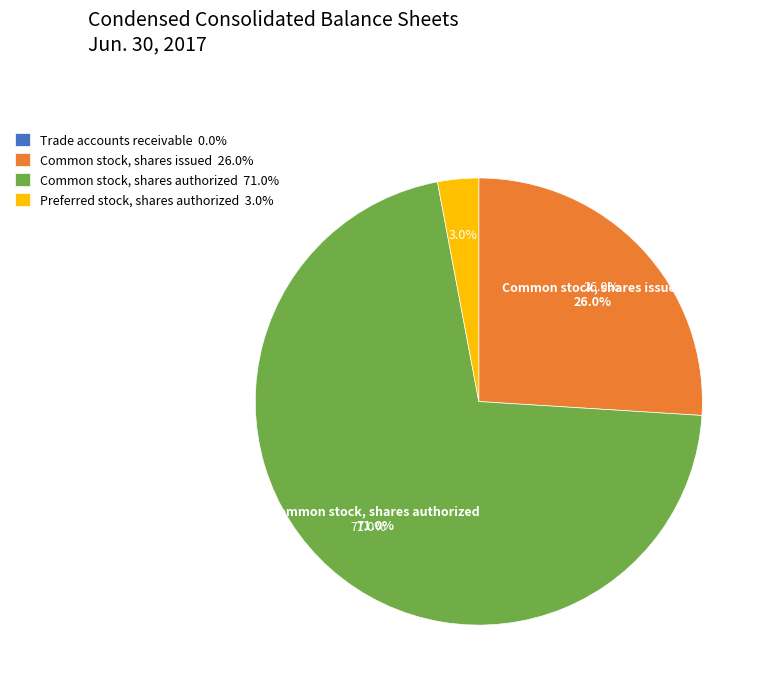

Combined, what portion of the pie is Common stock, shares issued and Preferred stock, shares authorized?

29.0%